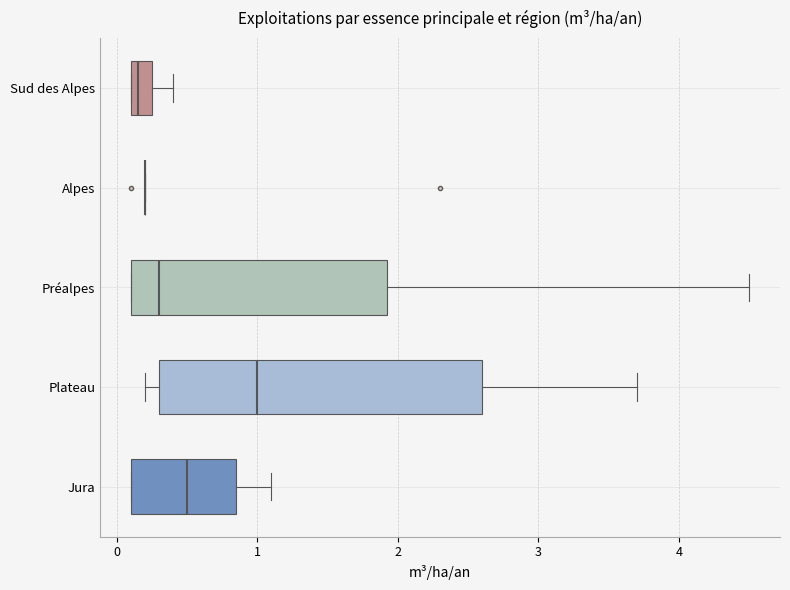

Where is the left edge of the box for Plateau on the x-axis? The values are not printed on the chart, so give them approximately, as read against the axis.

0.3